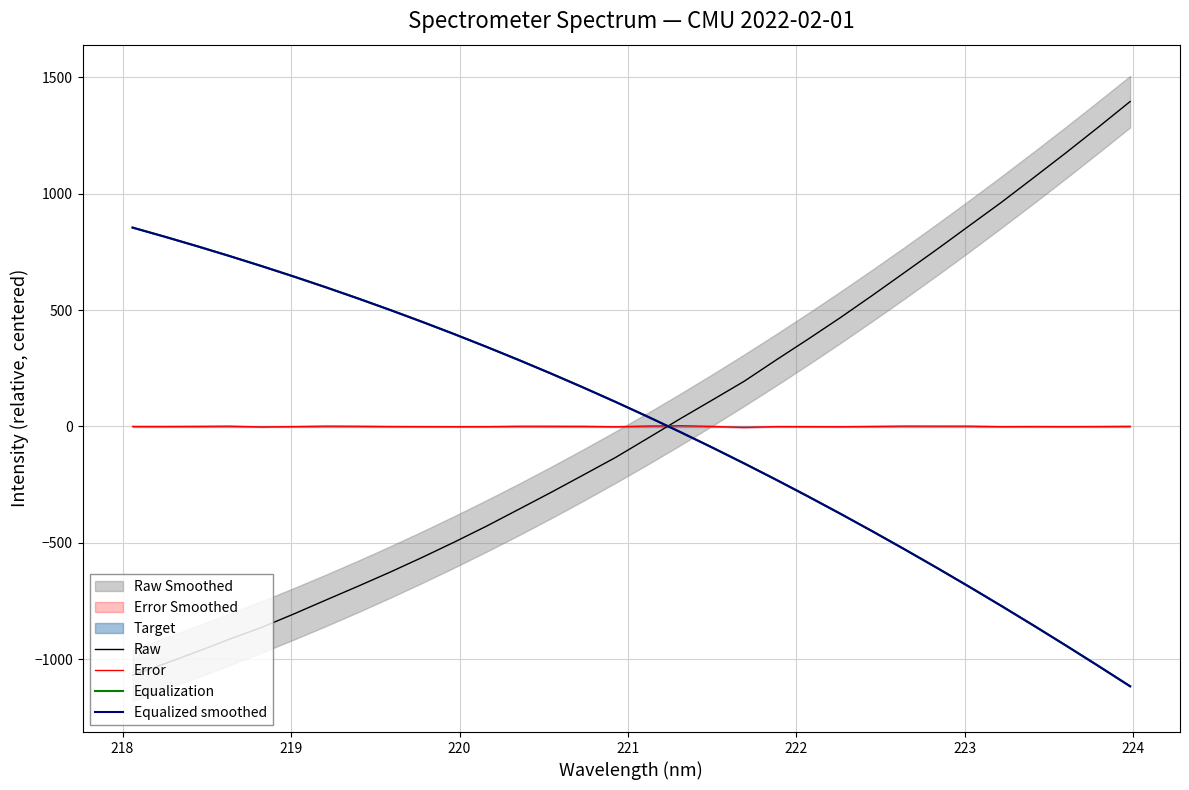

Does the chart display data point markers on the line(s)?

No